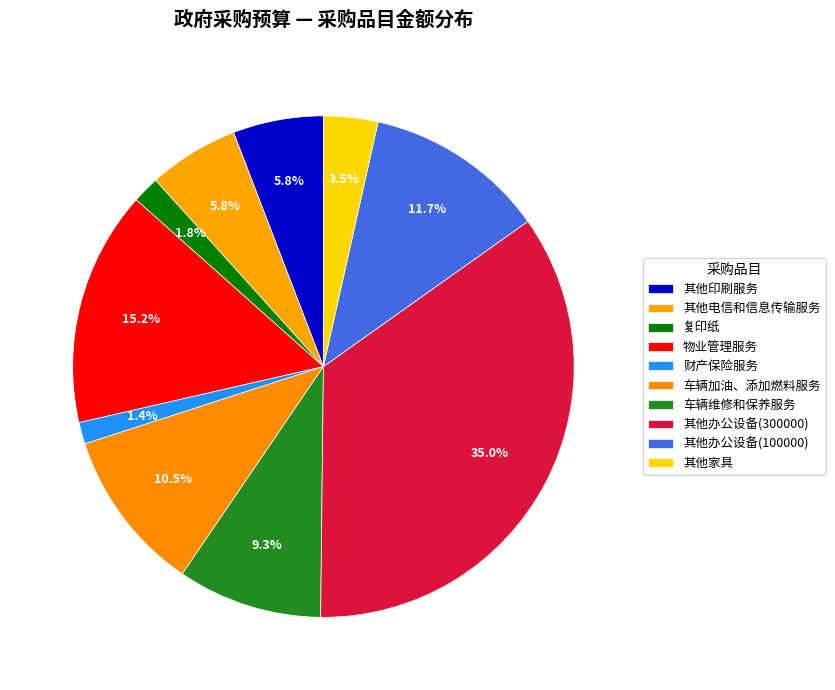

Is it true that 财产保险服务 is 1% of the pie?

True